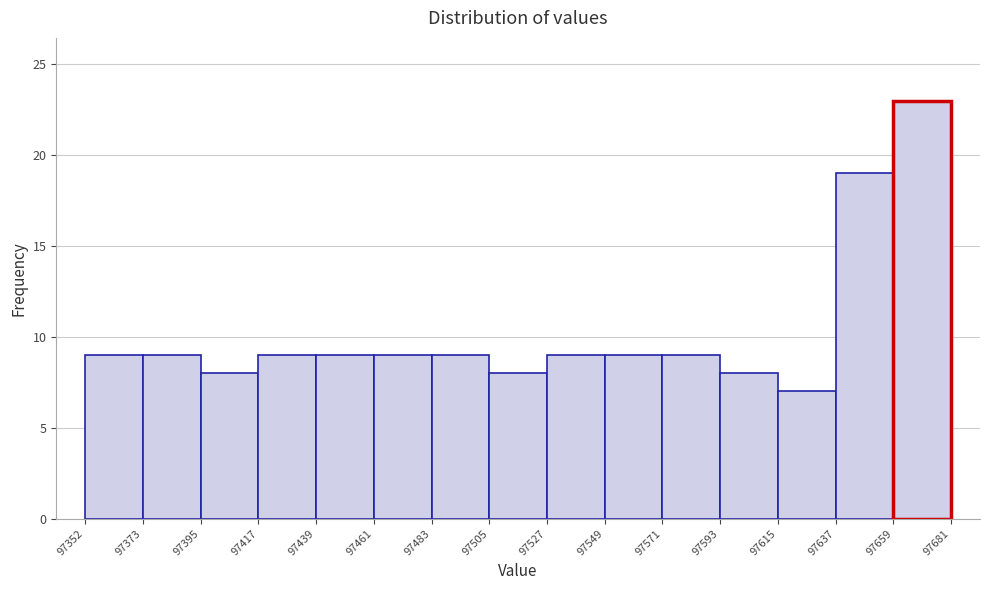

Over which range of the x-axis is the bar tallest?

97659 to 97681